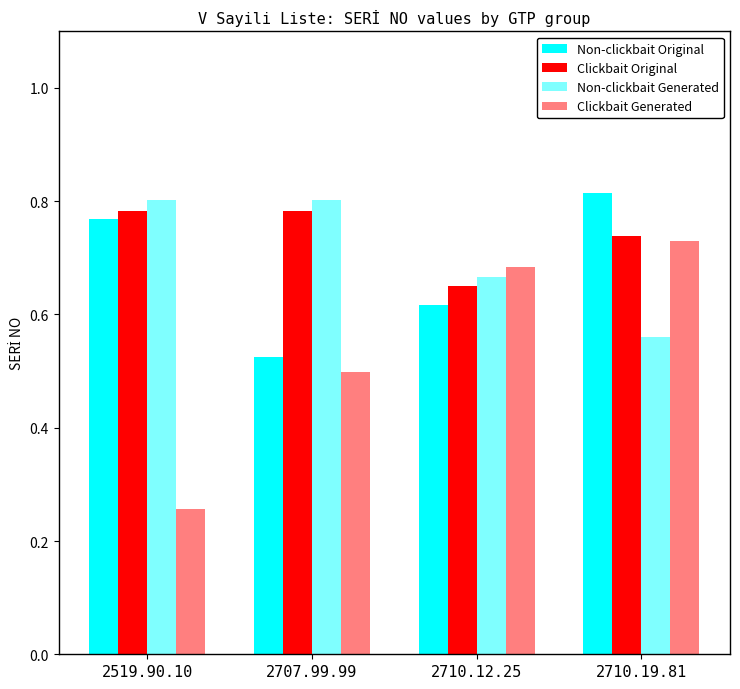

What is the minimum value shown in the chart?

0.3